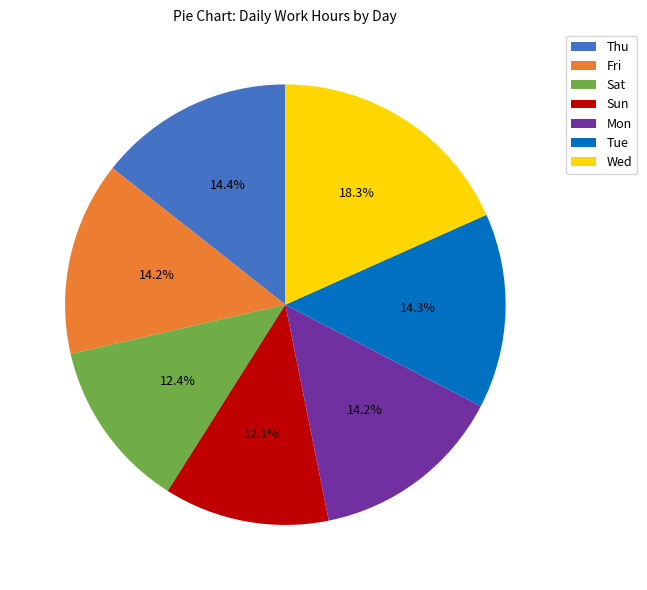

How much of the chart is everything except Mon?

85.8%